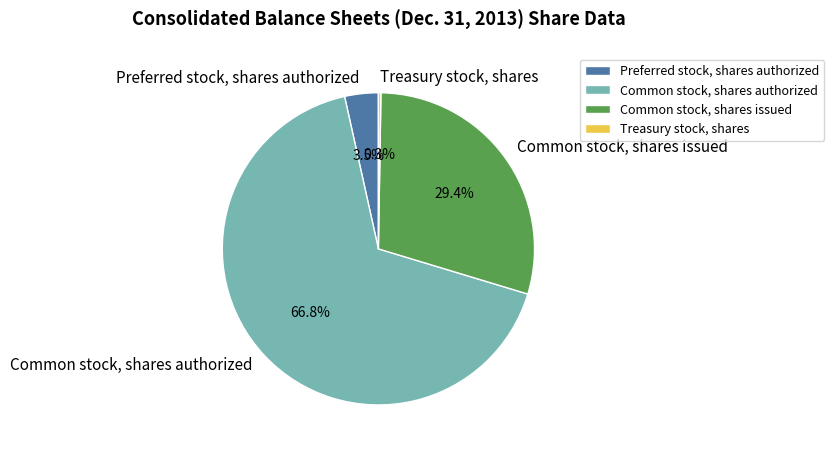

What is the total percentage of Preferred stock, shares authorized and Common stock, shares issued?

32.9%